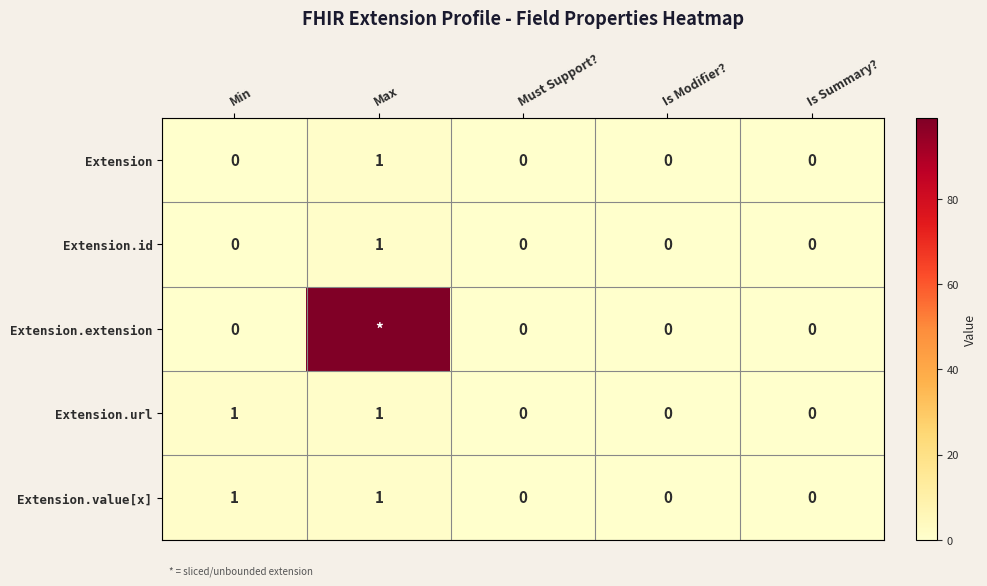

Is it true that Extension equals 0 at Is Modifier??

True